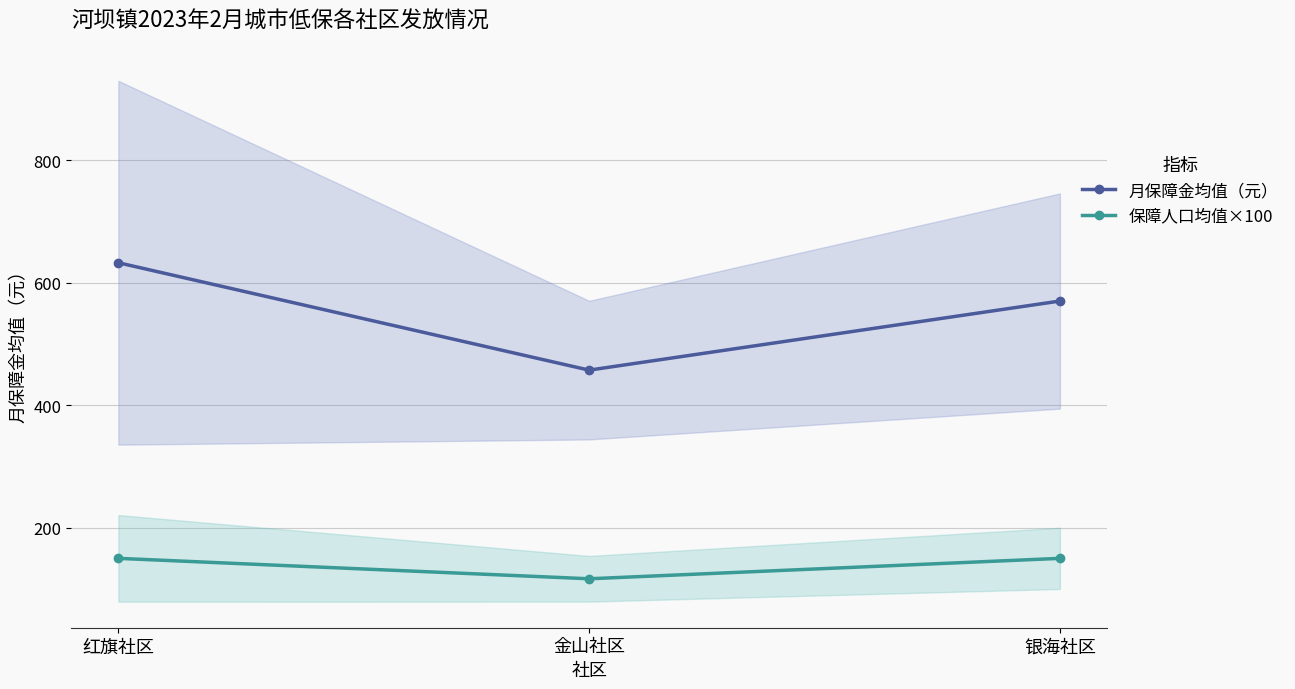

Reading left to right, what are all the values shown in this chart?

月保障金均值（元）: 红旗社区=632.5	金山社区=457.2	银海社区=570.0
保障人口均值×100: 红旗社区=150.0	金山社区=116.7	银海社区=150.0